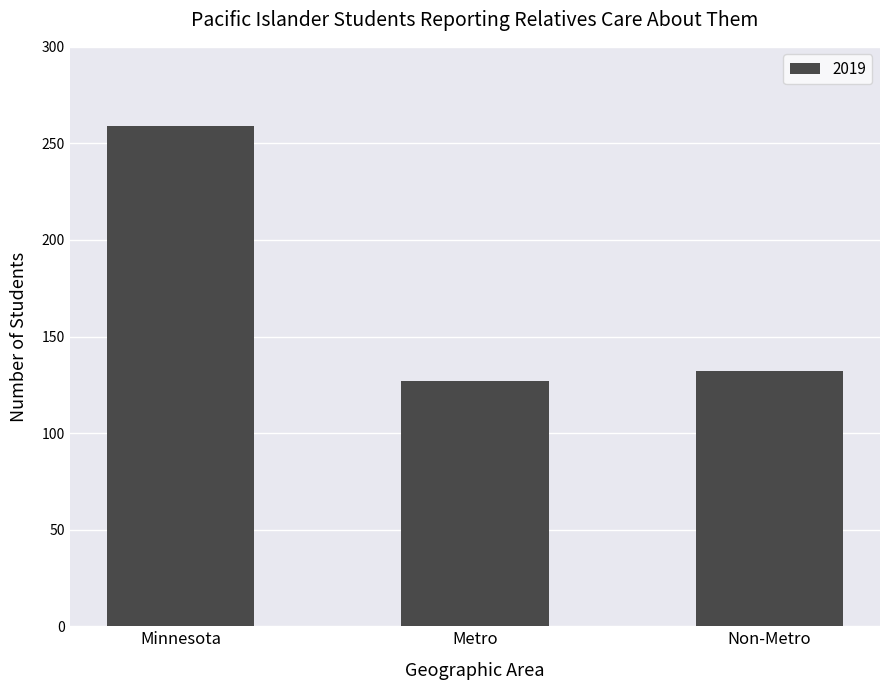

What is the difference between the values at Metro and Non-Metro?

5